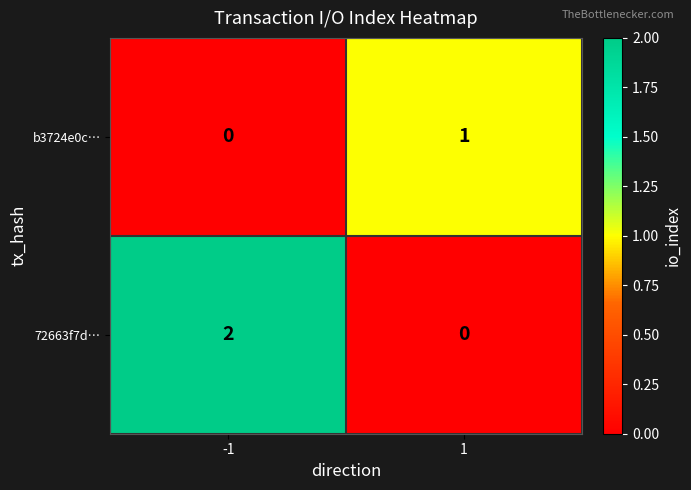

How many series are shown in this chart?

2